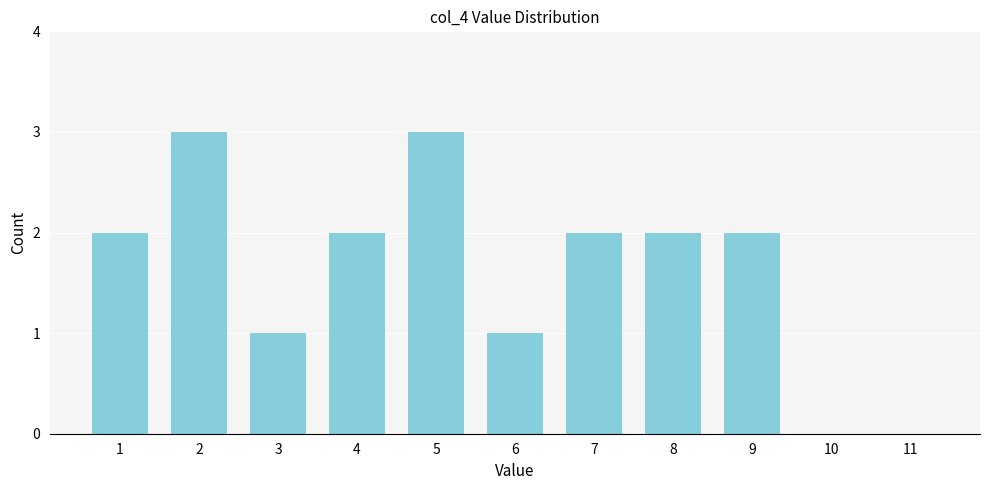

Reading right to left, what are all the values shown in this chart?

11=0	10=0	9=2	8=2	7=2	6=1	5=3	4=2	3=1	2=3	1=2